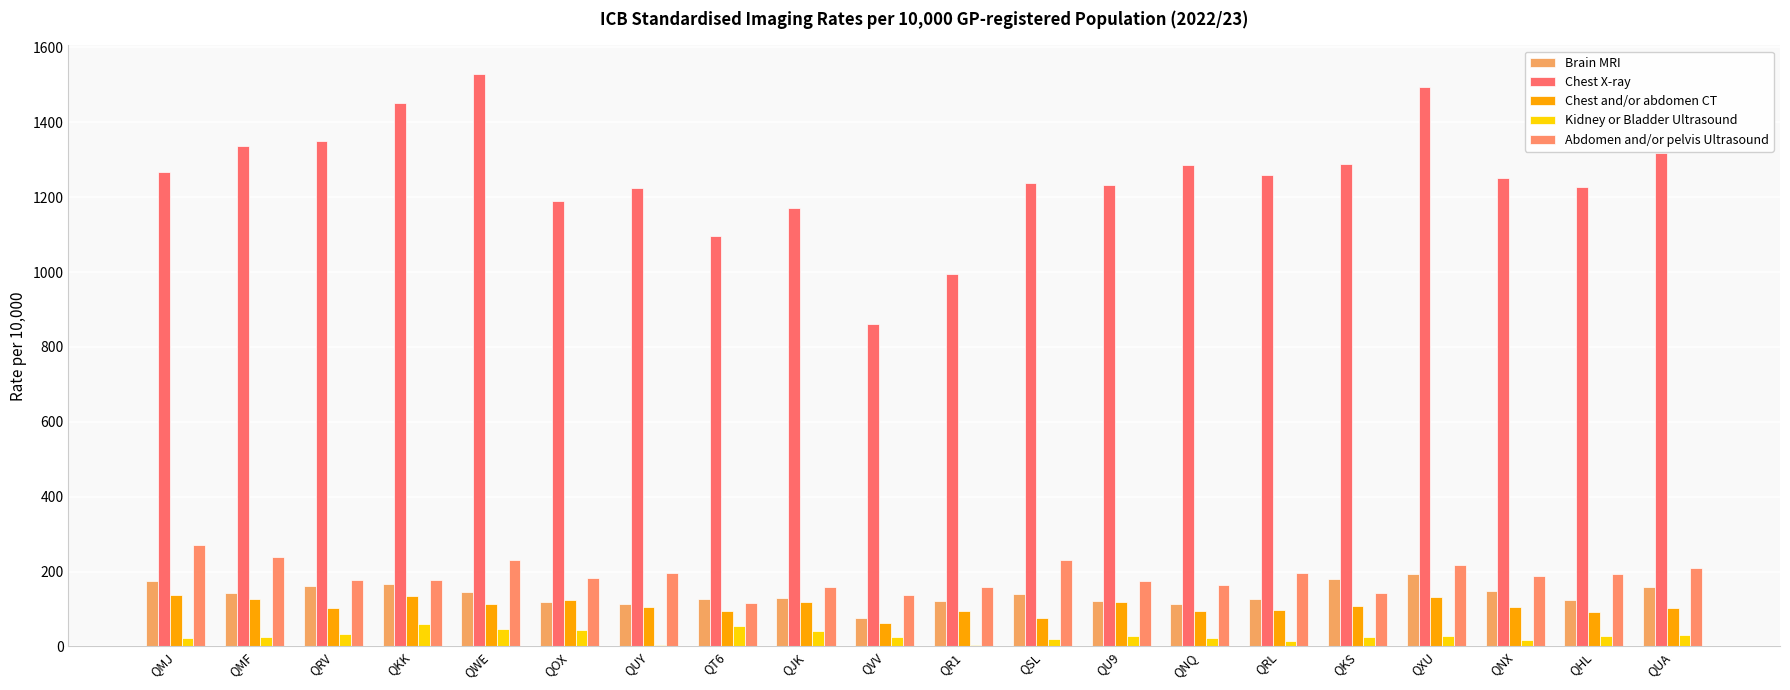

How many data points does each series have?

20